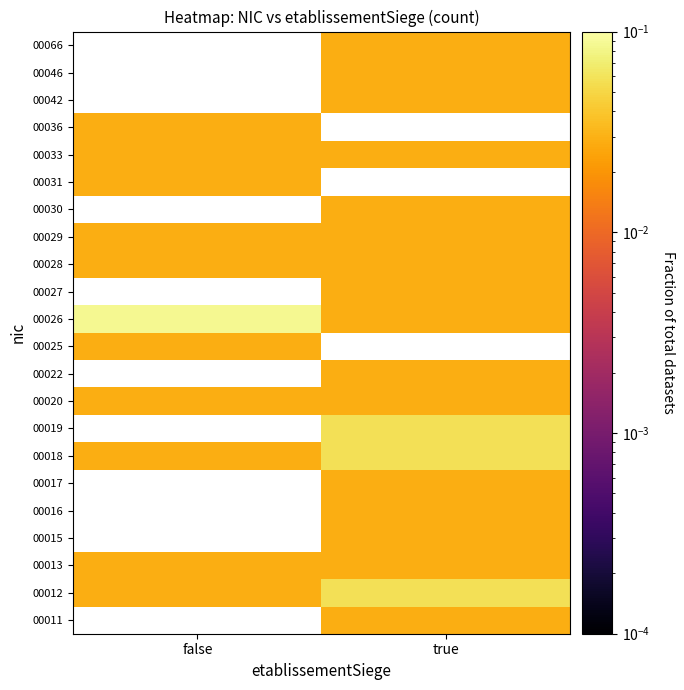

How many series are shown in this chart?

22